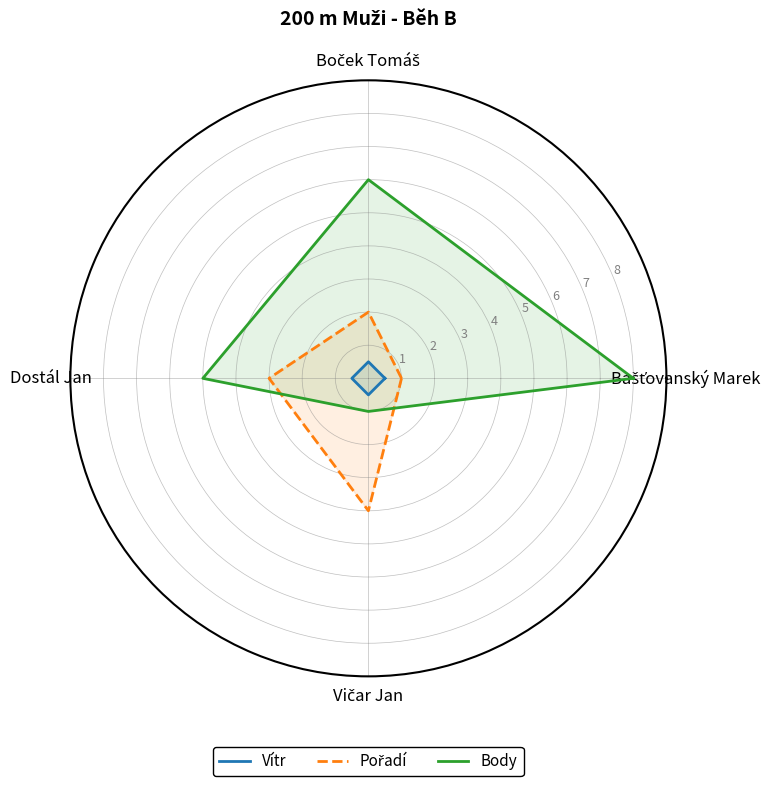

Where is Pořadí nearest to the value 2?

Boček Tomáš